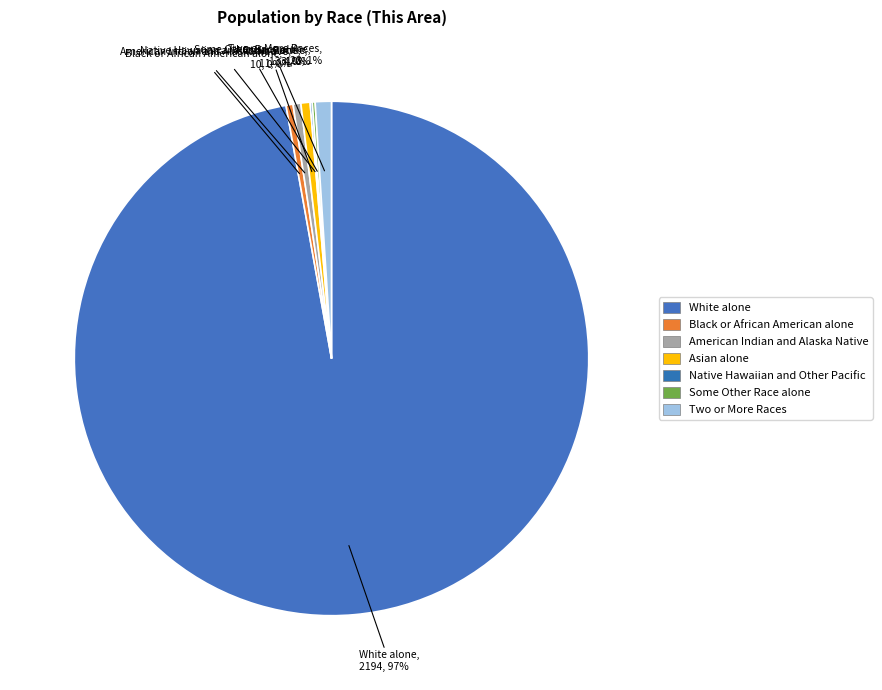

Count the number of slices in the pie.

7